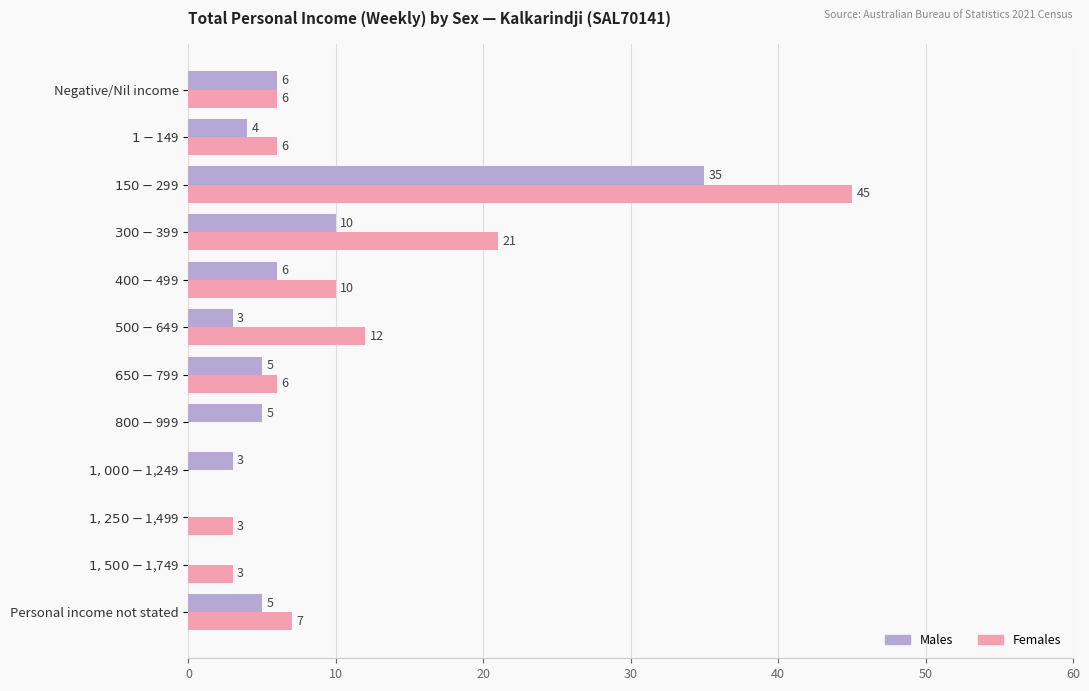

Which series has the largest total across all categories?

Females